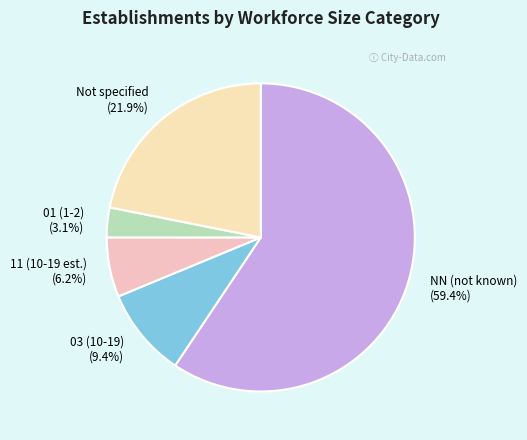

To the nearest percent, what is the difference between the largest and smallest slice percentages?

56%